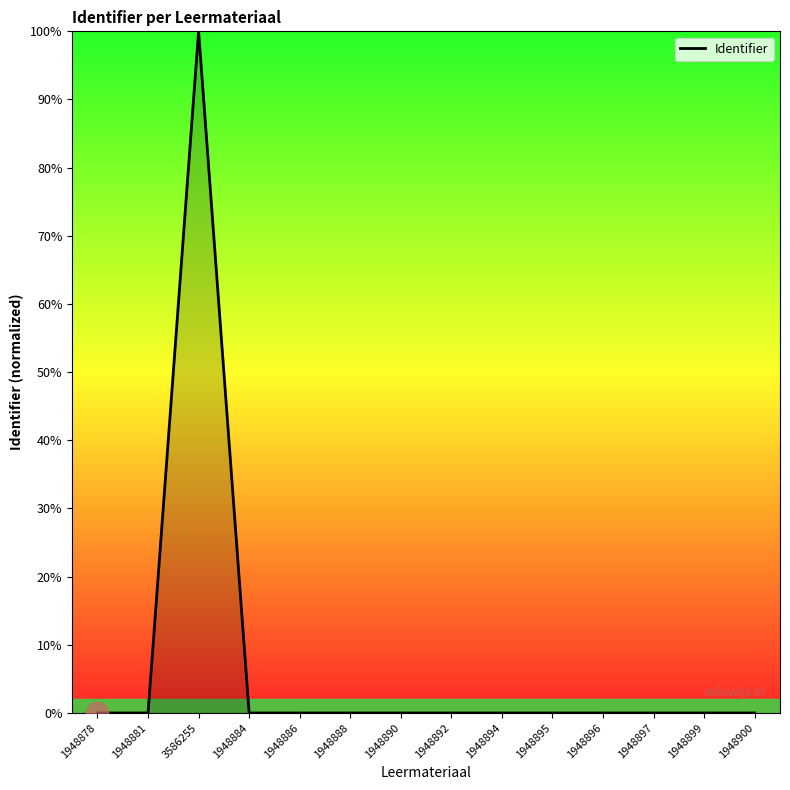

What position from the left is 3586255?

3